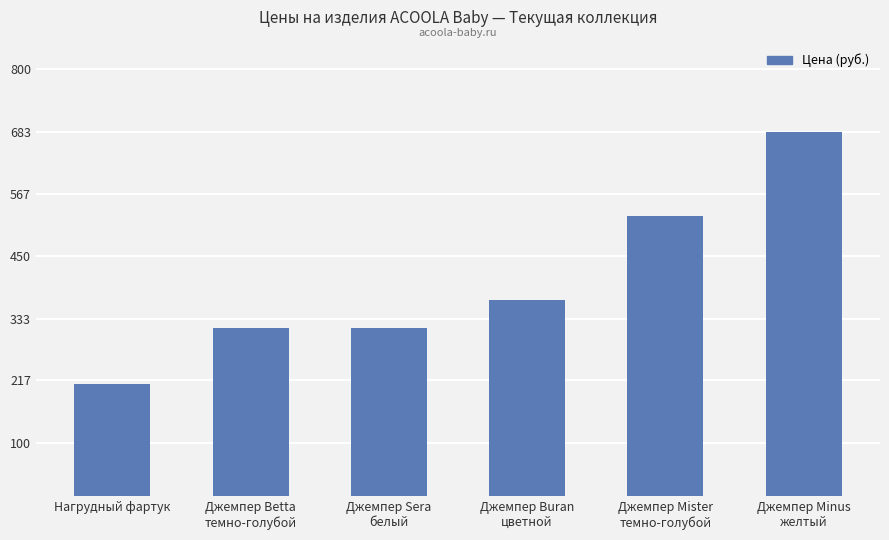

At which label is the value closest to 446?

Джемпер Buran
цветной